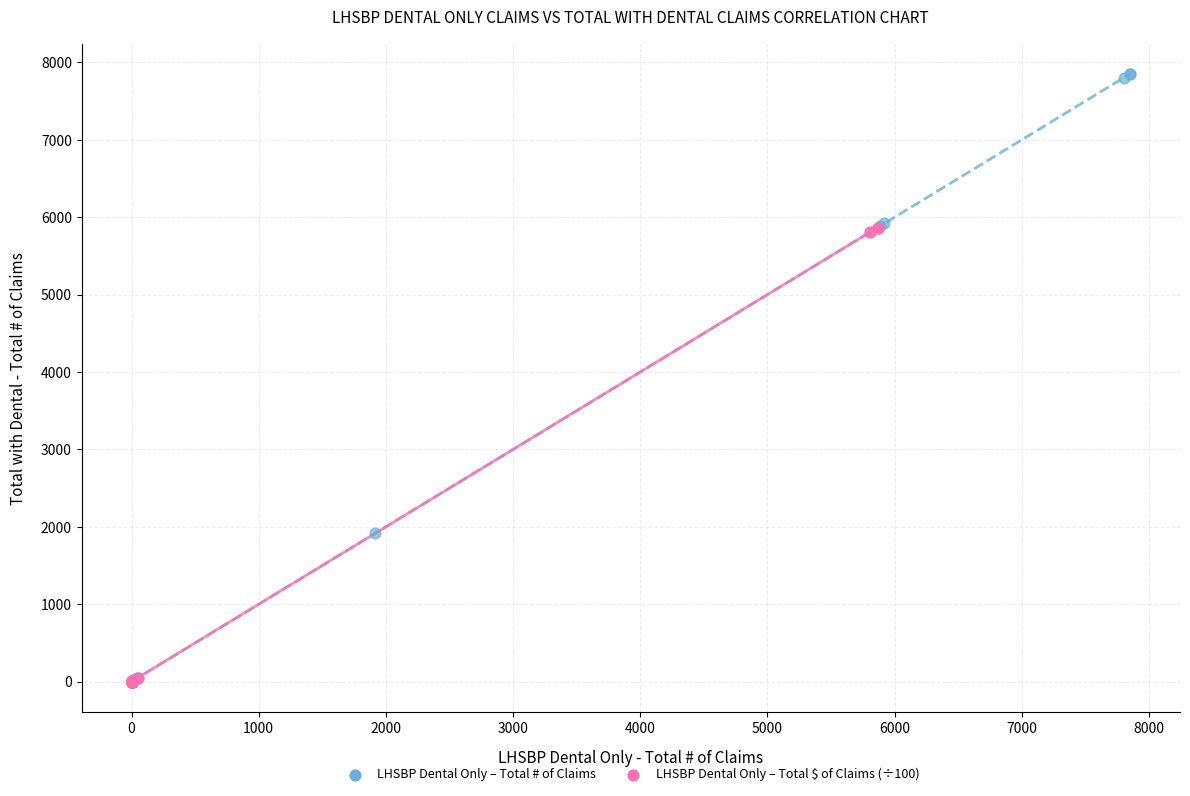

Which series has the widest spread of Y values?

LHSBP Dental Only – Total # of Claims